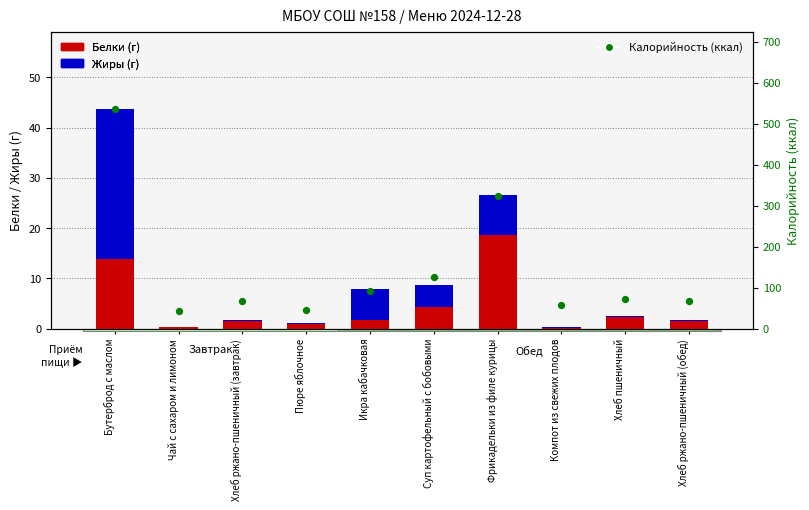

At which category is the sum across all series the highest?

Бутерброд с маслом